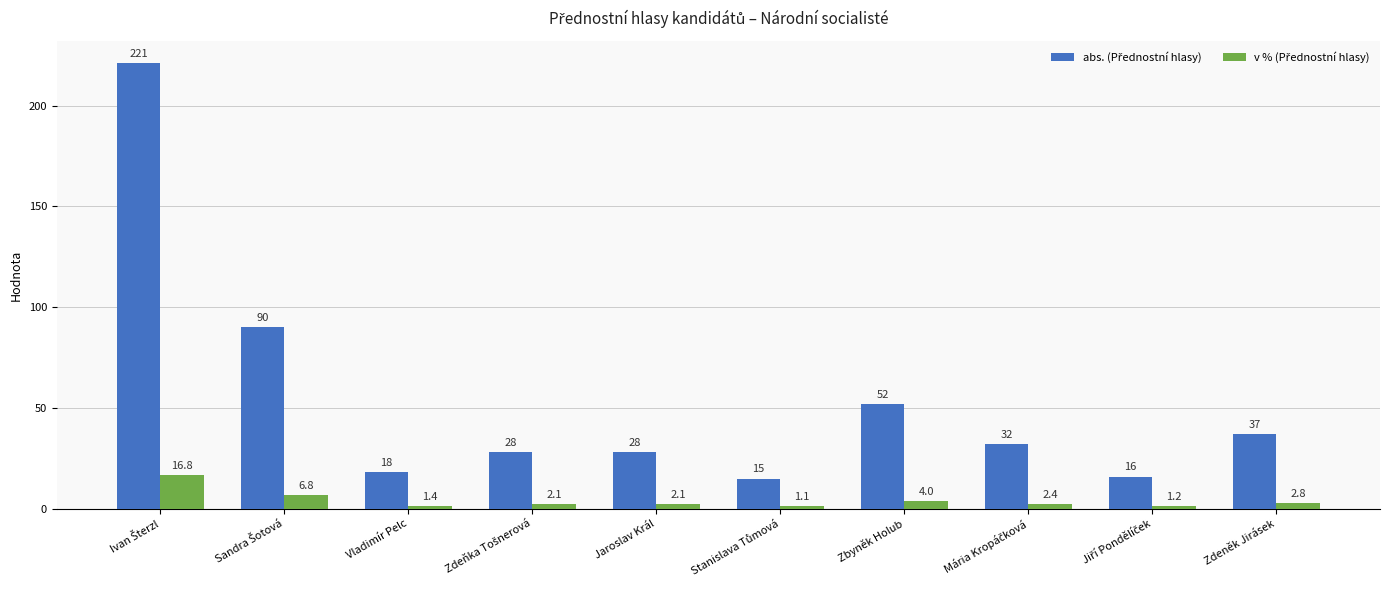

What is the smallest value displayed?

1.1